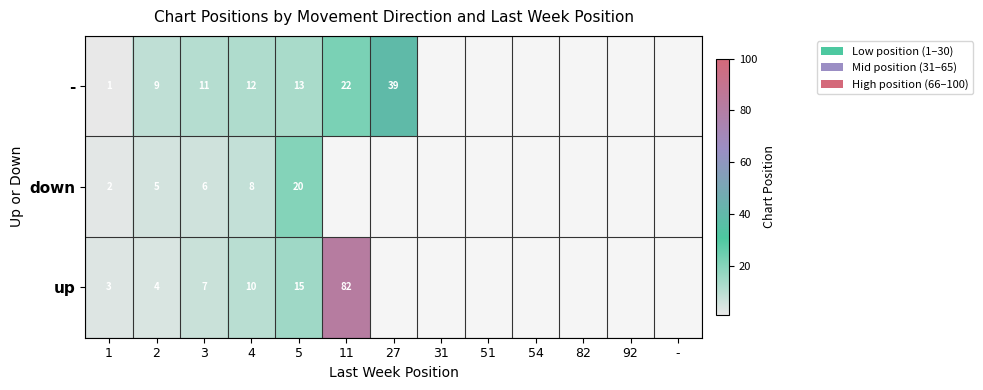

The down series shows 1.6 at 3. True or false?

False